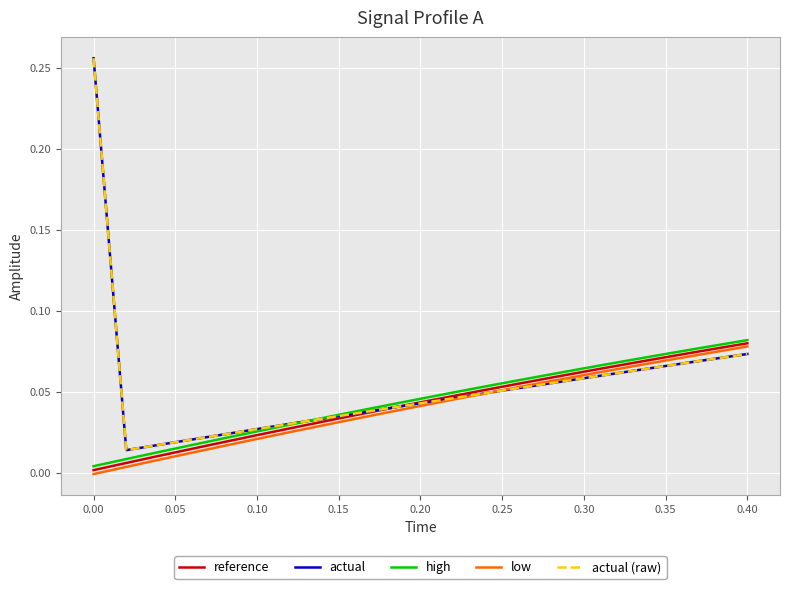

Which series has the largest range (max minus min)?

actual